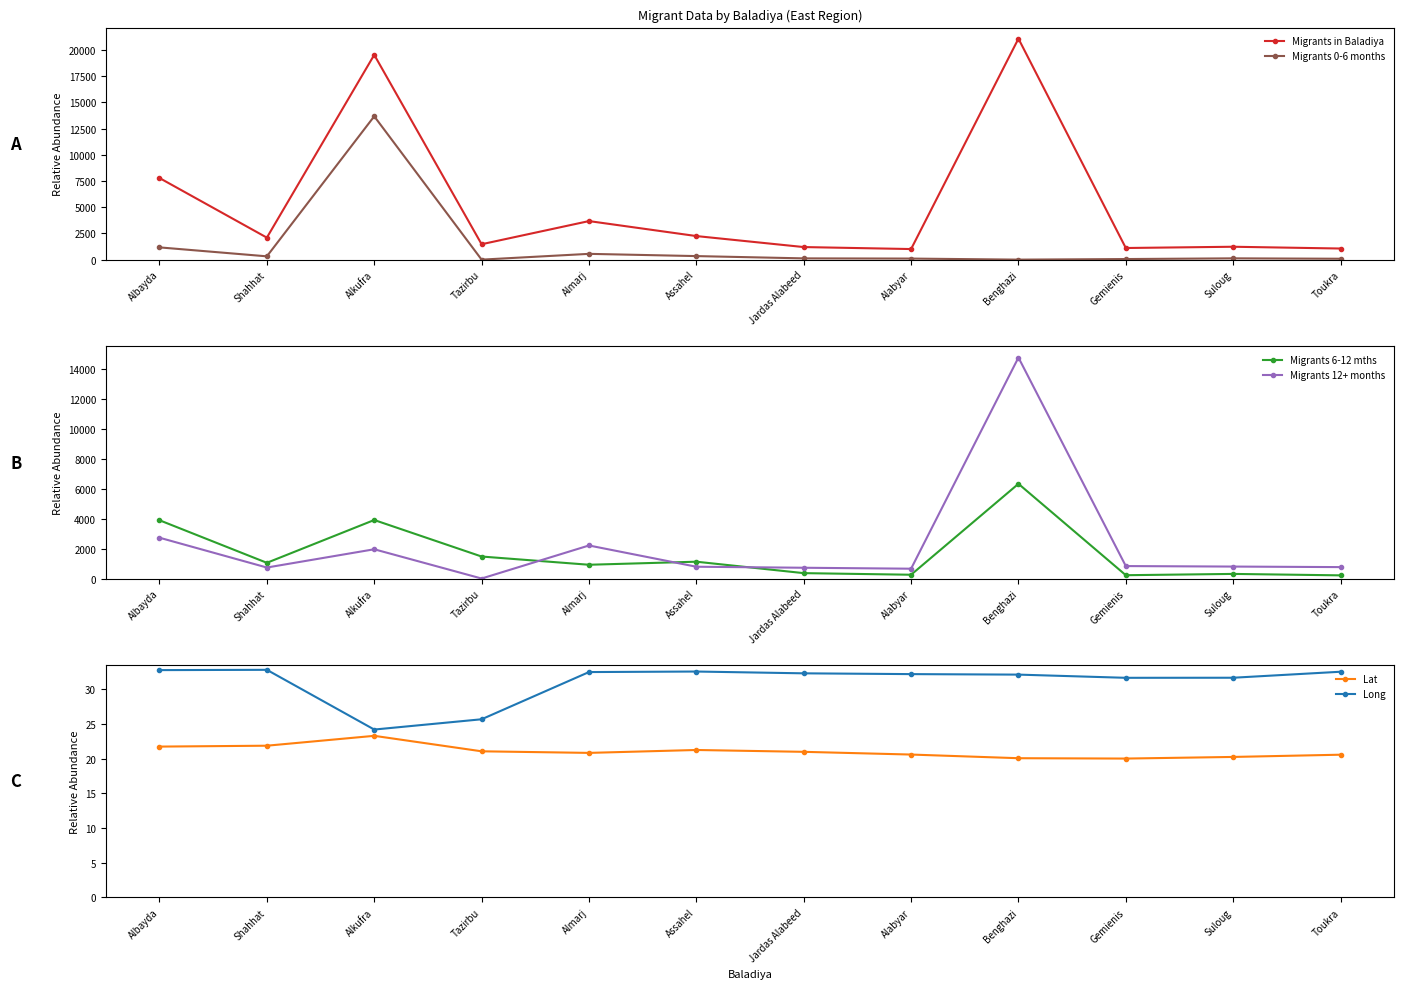

Which series has the largest total across all categories?

Migrants in Baladiya